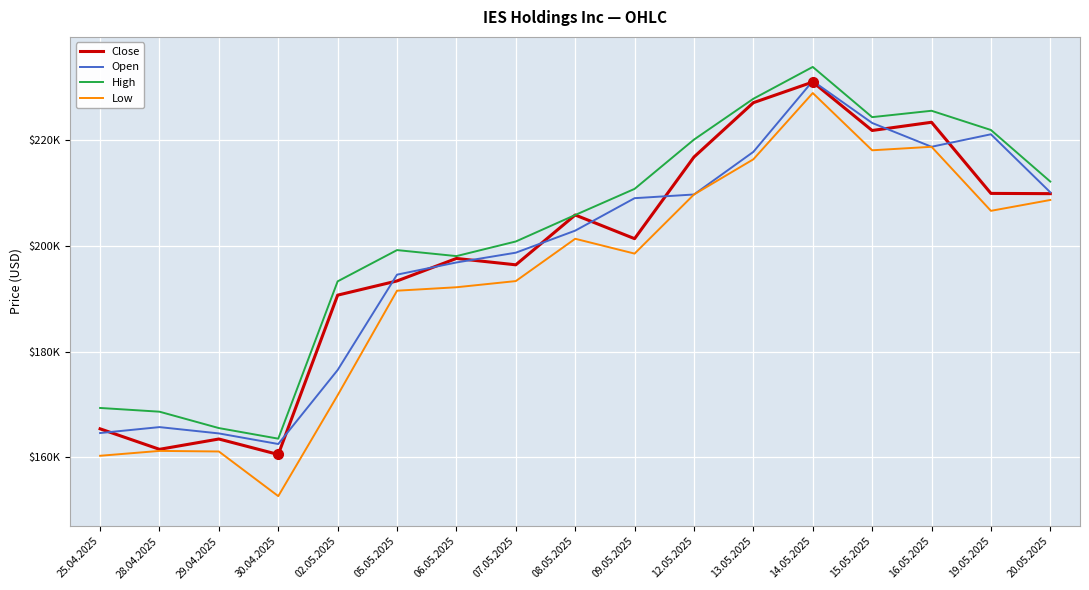

List the labels in order of High value, smallest first.

30.04.2025, 29.04.2025, 28.04.2025, 25.04.2025, 02.05.2025, 06.05.2025, 05.05.2025, 07.05.2025, 08.05.2025, 09.05.2025, 20.05.2025, 12.05.2025, 19.05.2025, 15.05.2025, 16.05.2025, 13.05.2025, 14.05.2025